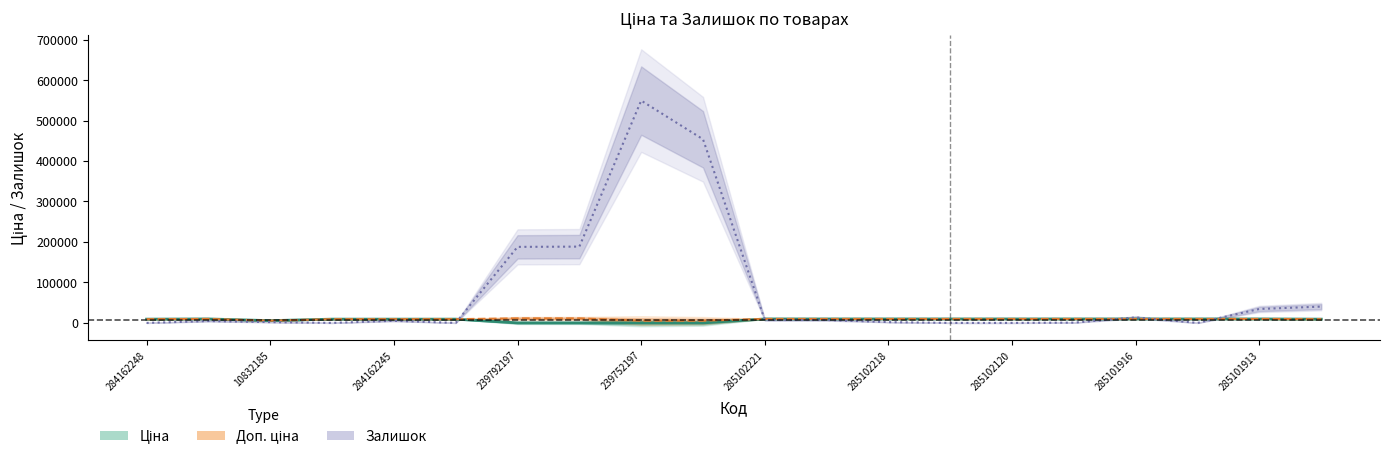

Where is the first local minimum for Доп. ціна?

10832185